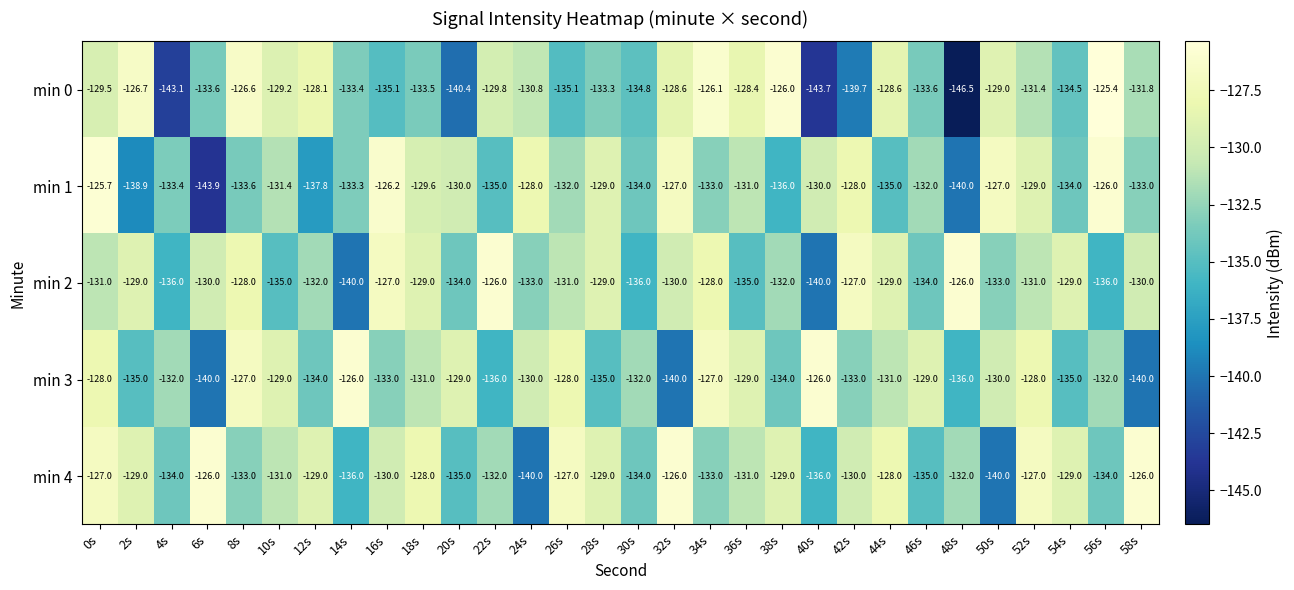

Where is min 3 nearest to the value -133?

16s